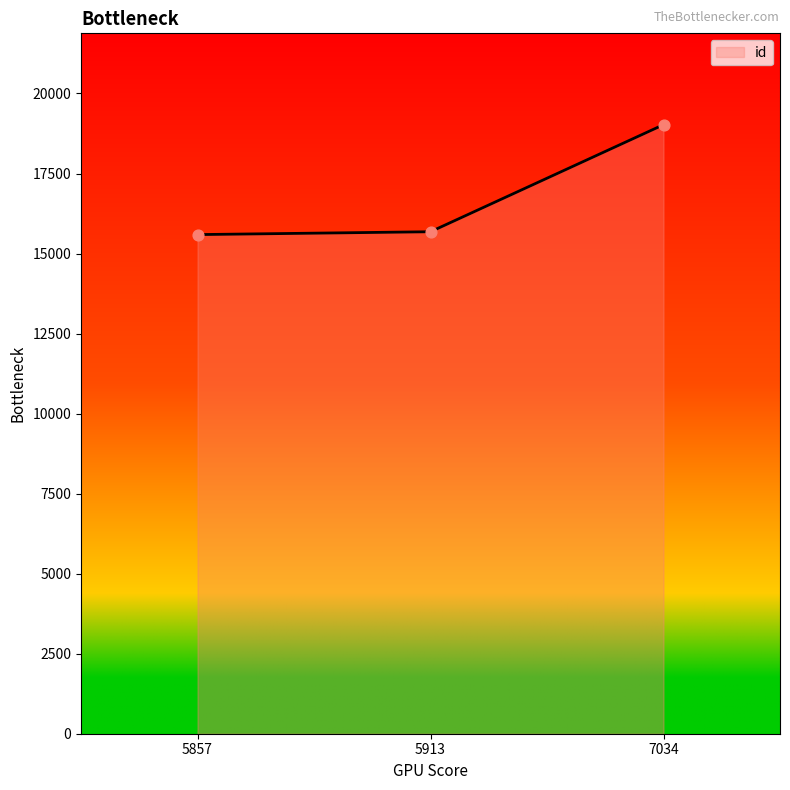

Approximately how many times larger is the value at 5857 compared to 5913?

1.0